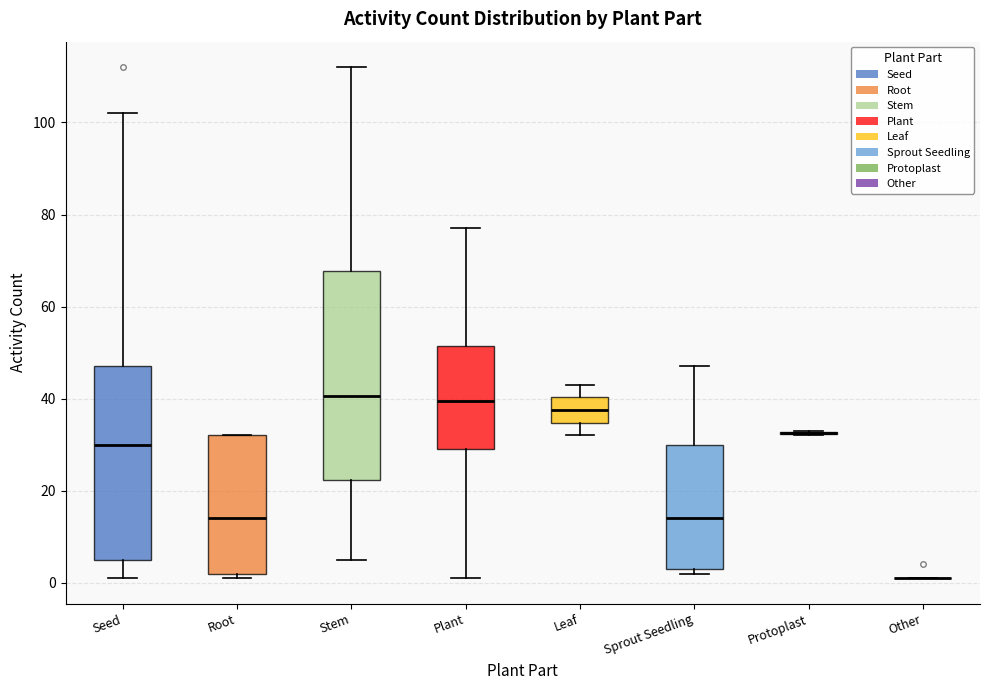

Which box is the tallest, from its lower edge to its upper edge?

Stem